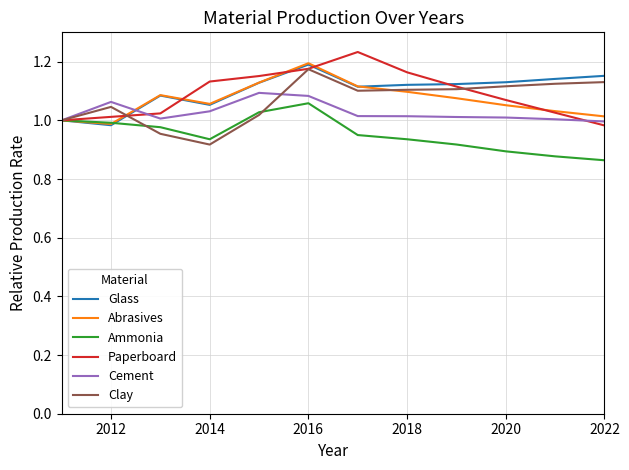

At which label does Abrasives reach its peak?

2016